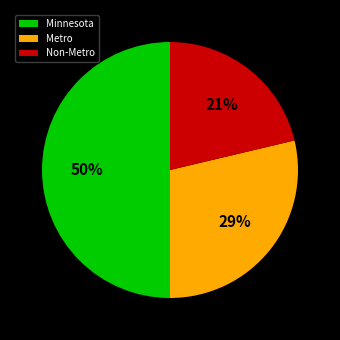

To the nearest percent, what is the difference between the largest and smallest slice percentages?

29%